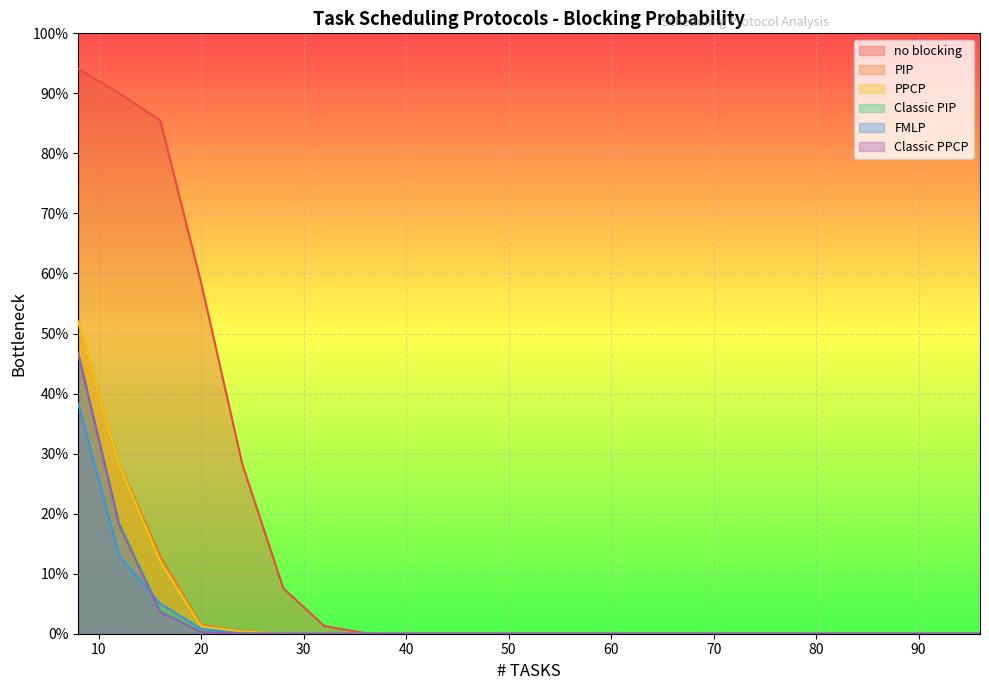

True or false: no blocking and Classic PIP intersect in this chart.

False